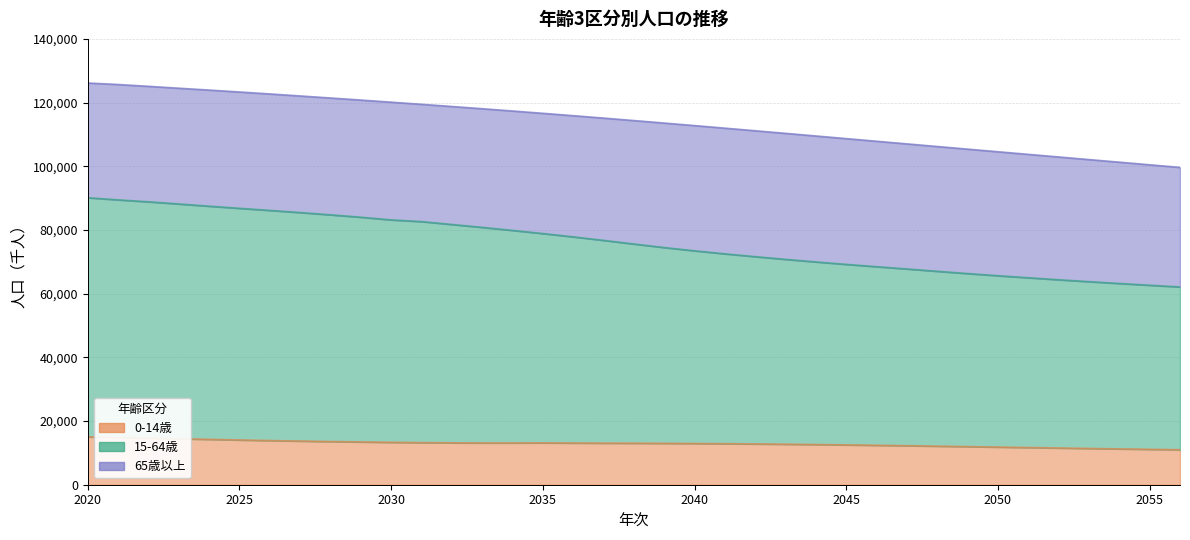

Does the chart have visible grid lines?

Yes